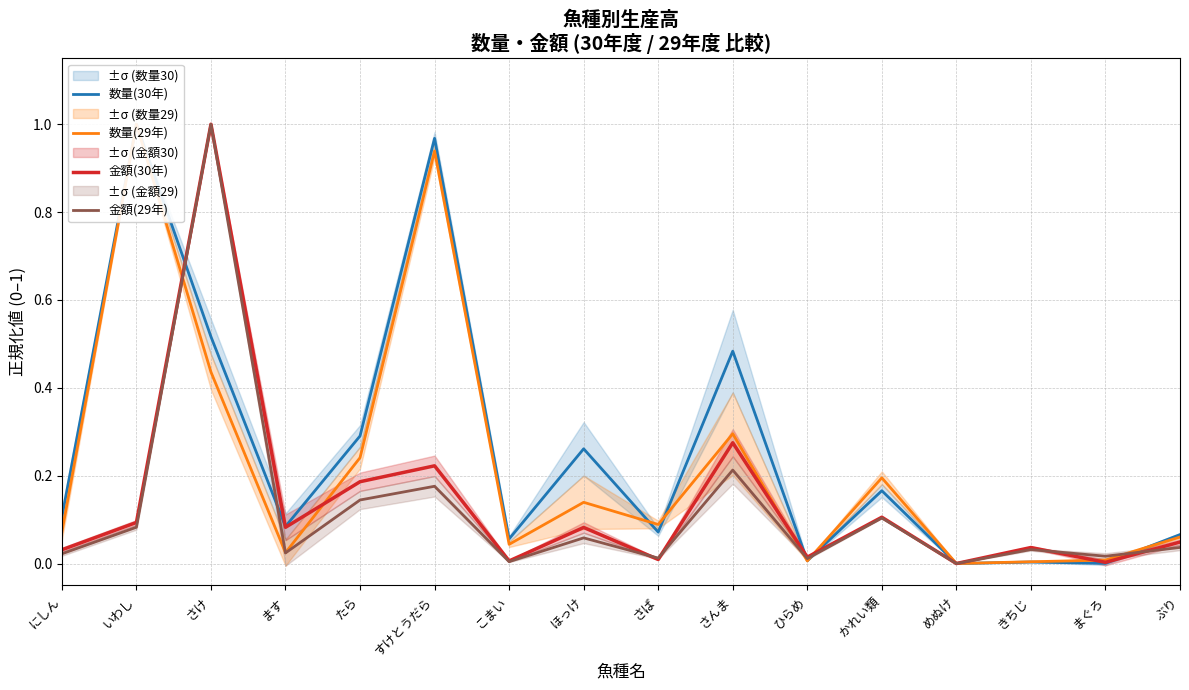

Between きちじ and ほっけ, which is larger?

ほっけ